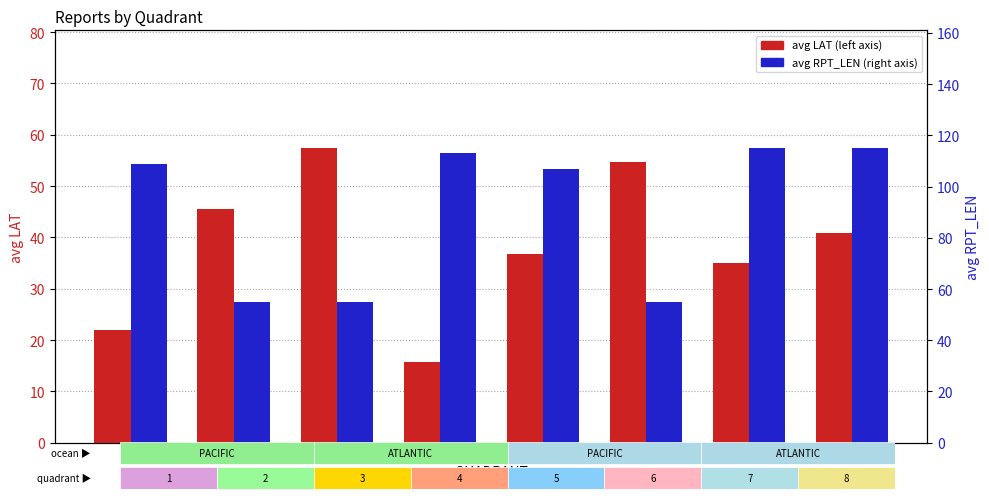

Is the value of avg LAT at 8 greater than the value of avg RPT_LEN at 6?

No